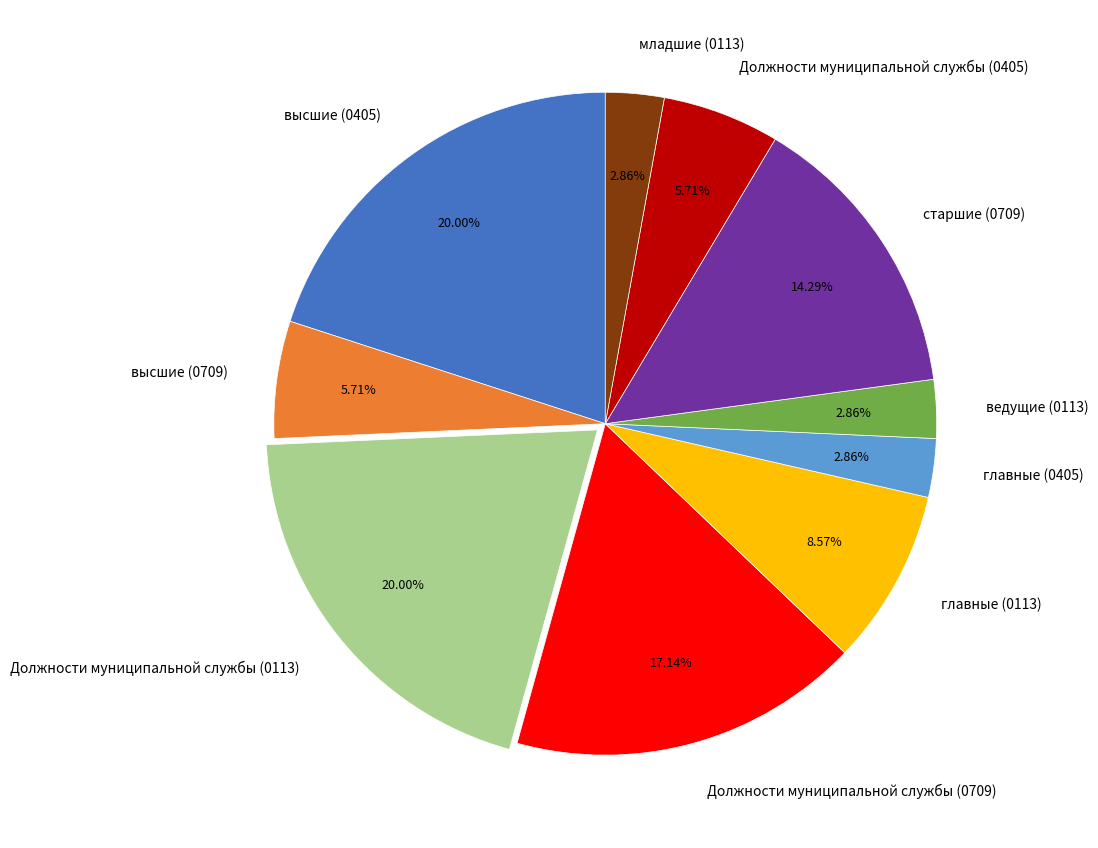

How many slices are in this pie chart?

10